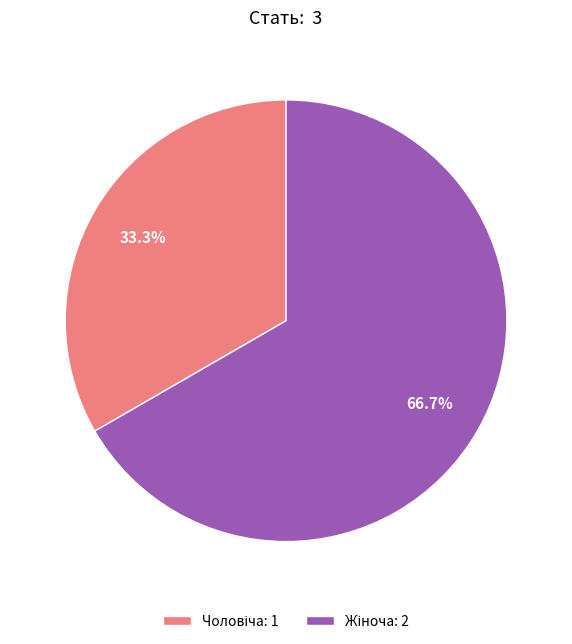

Count the number of slices in the pie.

2